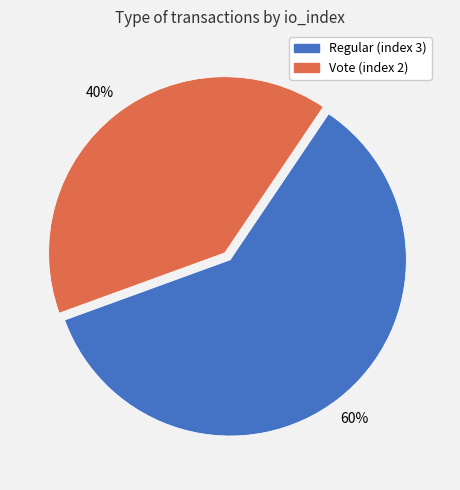

To the nearest percent, what portion does Vote (index 2) represent?

40%